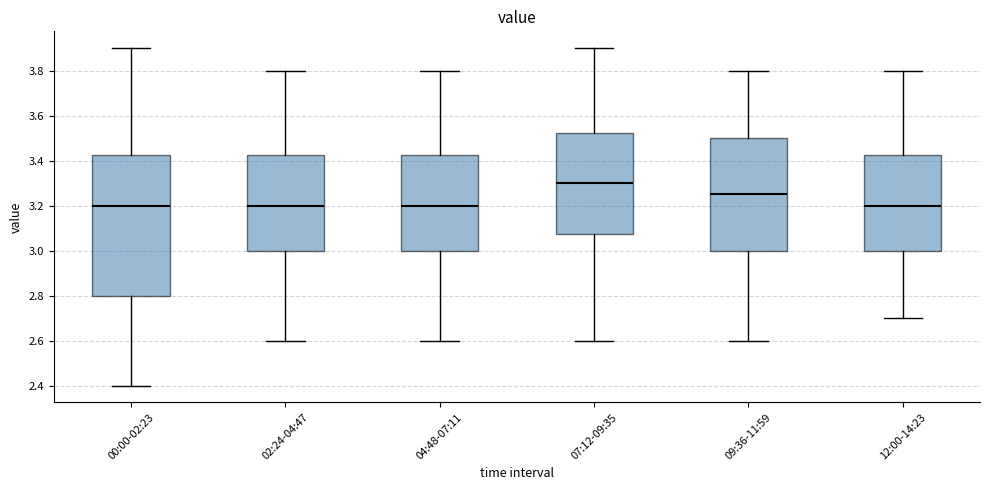

Where is the lower edge of the box for 02:24-04:47 on the y-axis? The values are not printed on the chart, so give them approximately, as read against the axis.

3.00